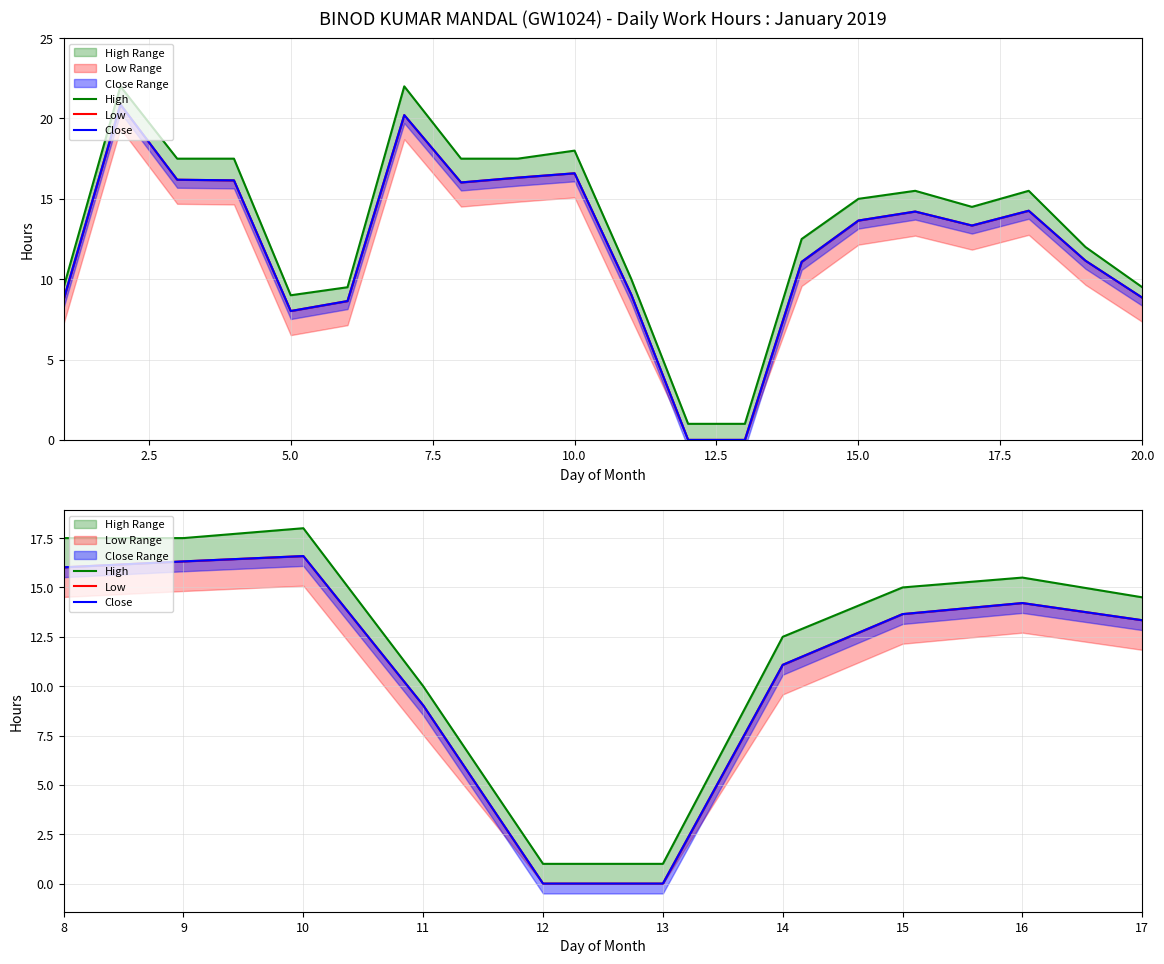

Does the chart display data point markers on the line(s)?

No